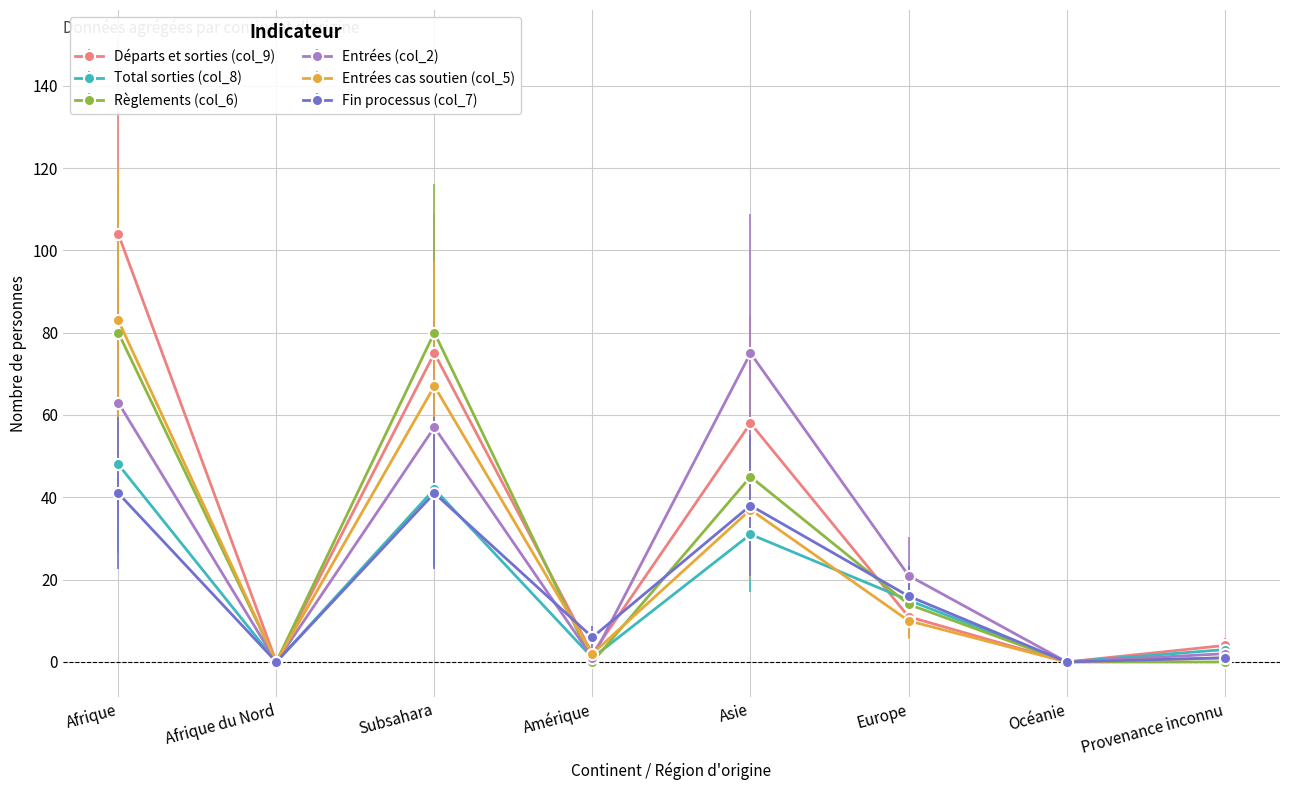

True or false: Règlements (col_6) has more than 1 points higher than both neighbors.

True